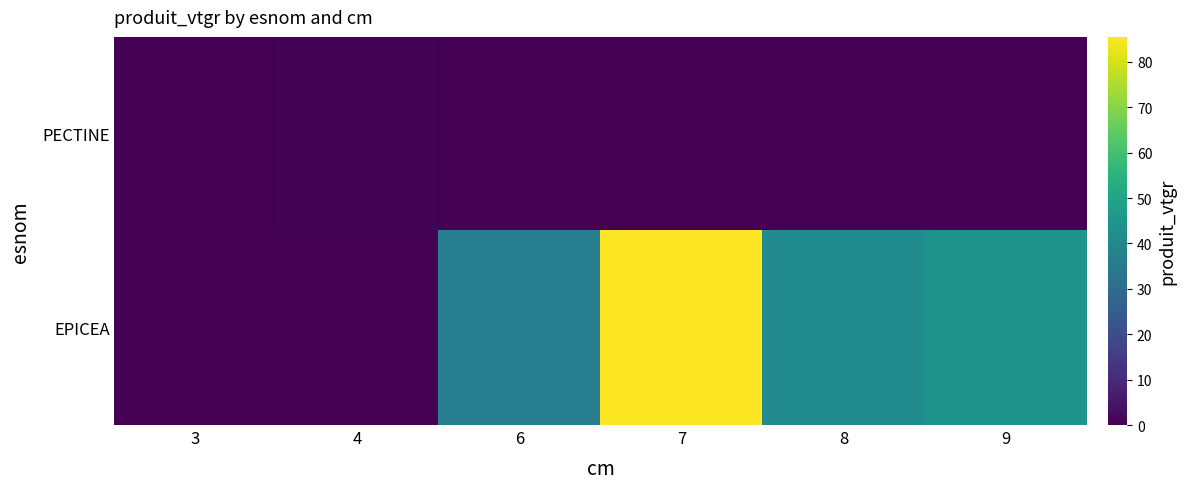

Rank the series at 3 from highest to lowest value.

PECTINE, EPICEA